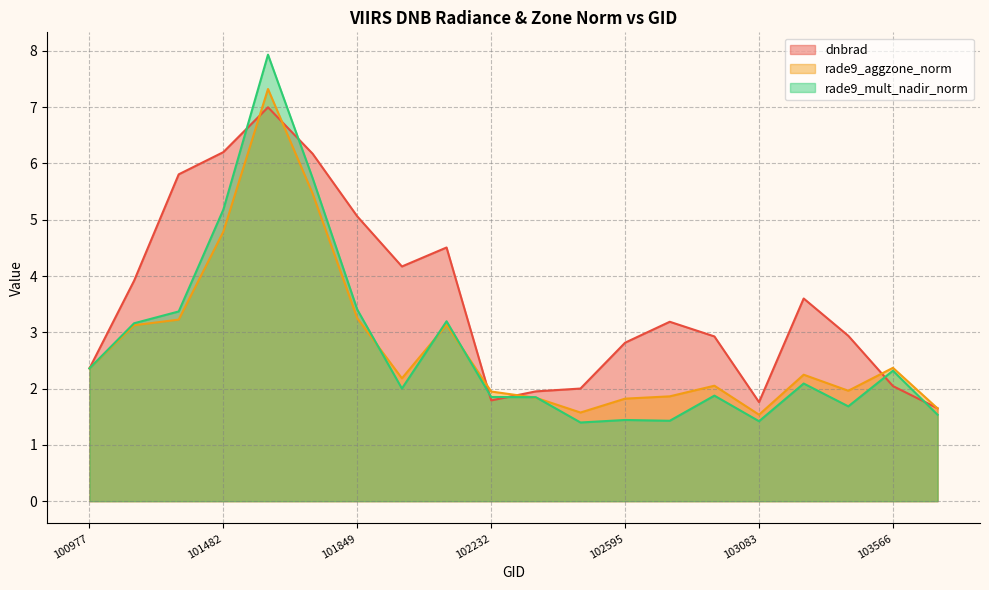

What is the difference between the dnbrad values at 101728 and 102474?

4.2